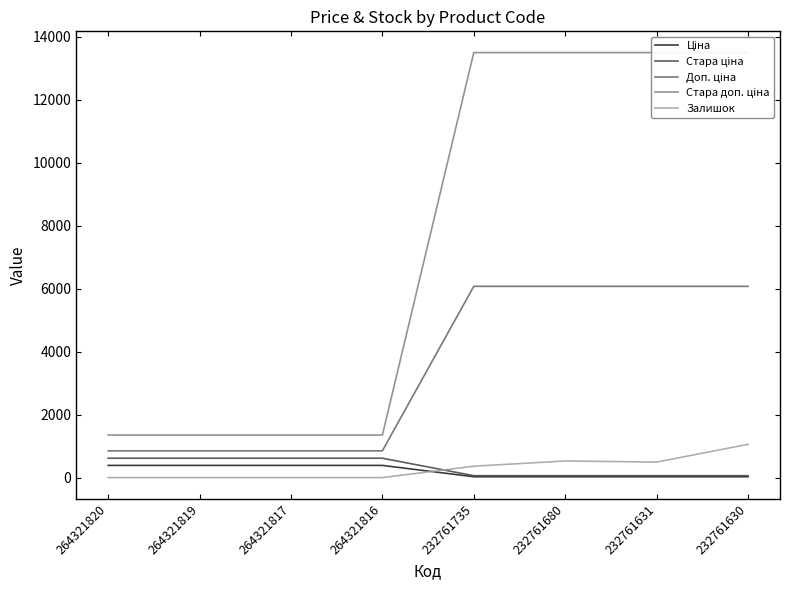

What are all the series names shown in the legend?

Ціна, Стара ціна, Доп. ціна, Стара доп. ціна, Залишок